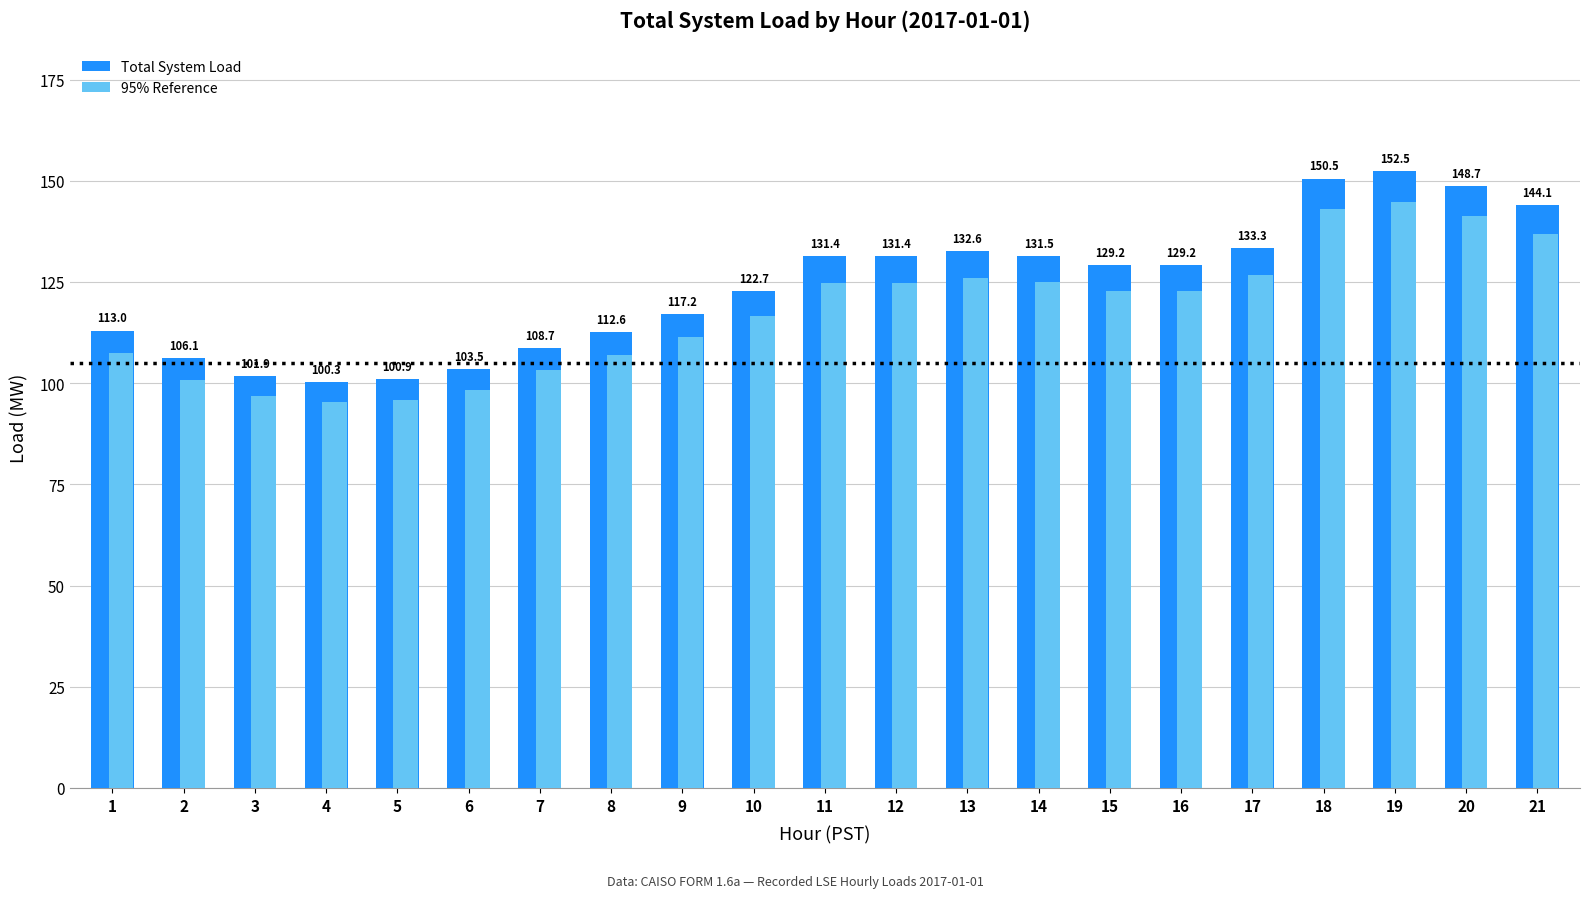

Read the Total System Load value at 5.

100.9